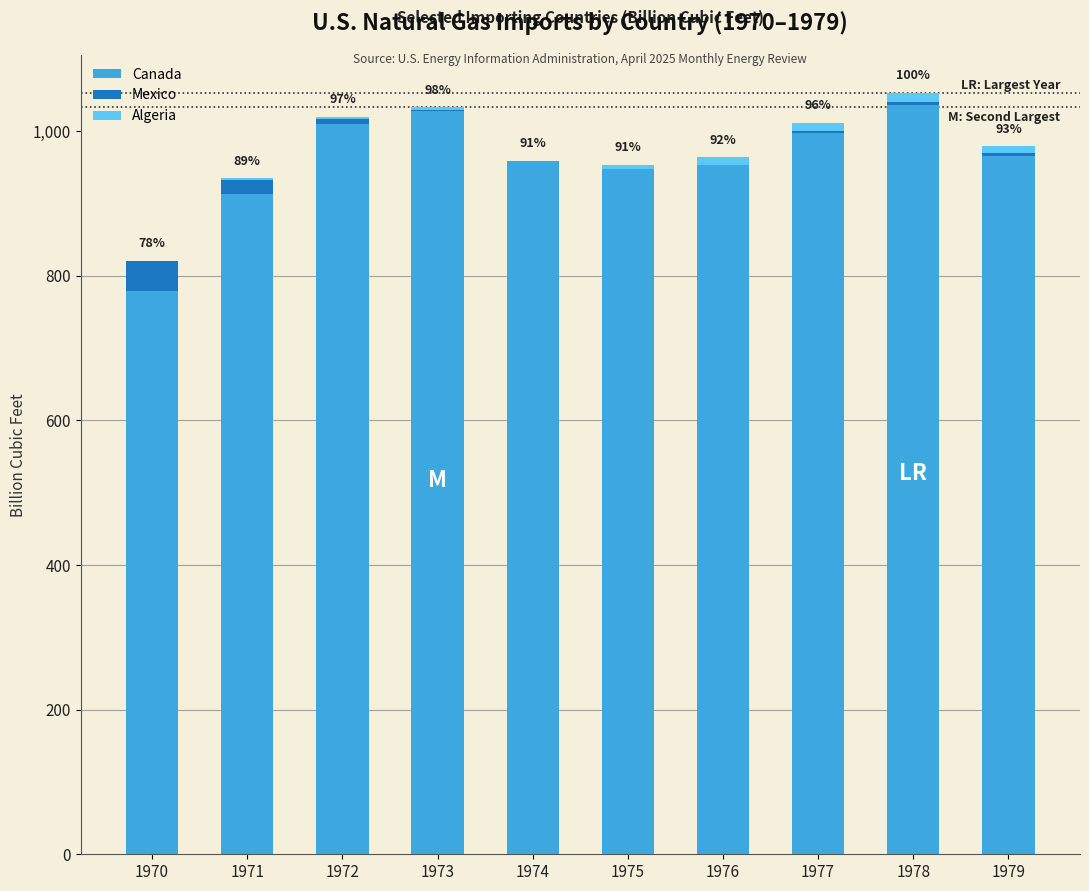

Is it true that Canada equals 912.4 at 1971?

True